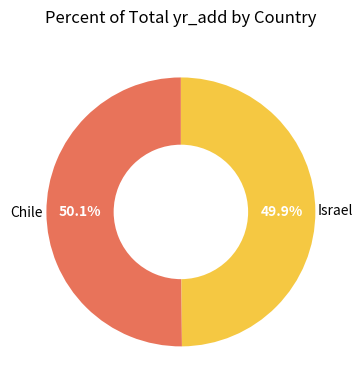

To the nearest percent, what percentage of the pie is Israel?

50%